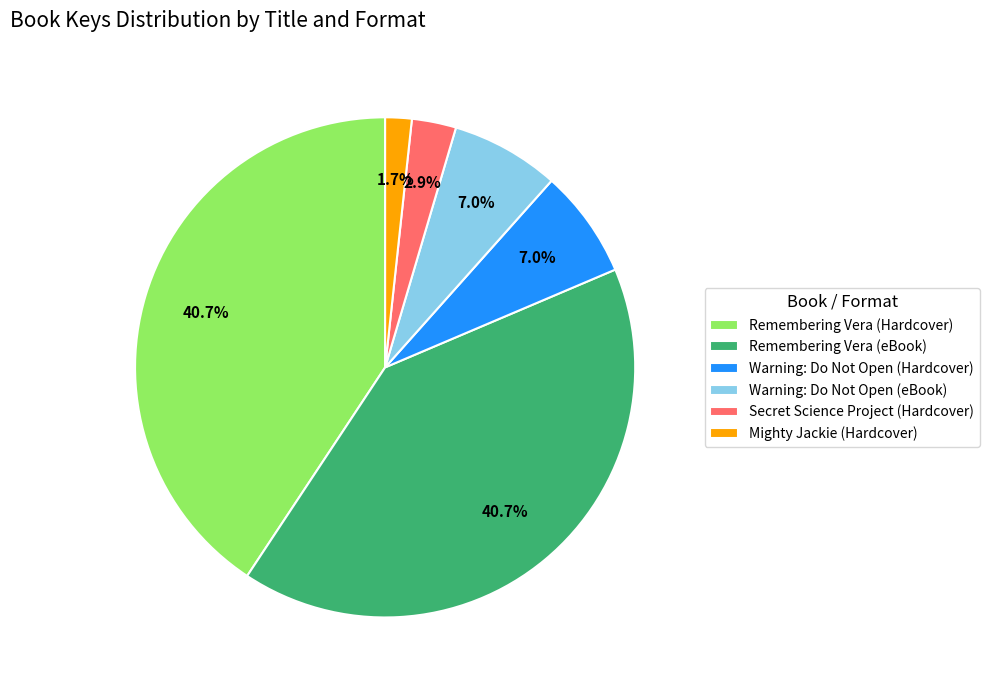

What percentage do Remembering Vera (Hardcover) and Remembering Vera (eBook) together represent?

81.4%